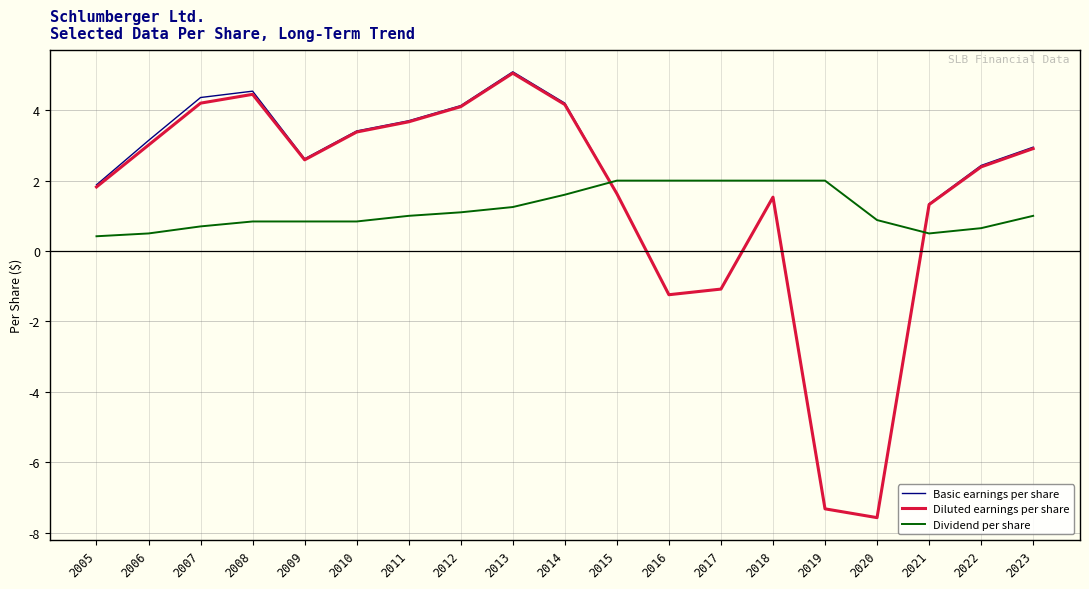

How many values in the Basic earnings per share series are below 2?

8